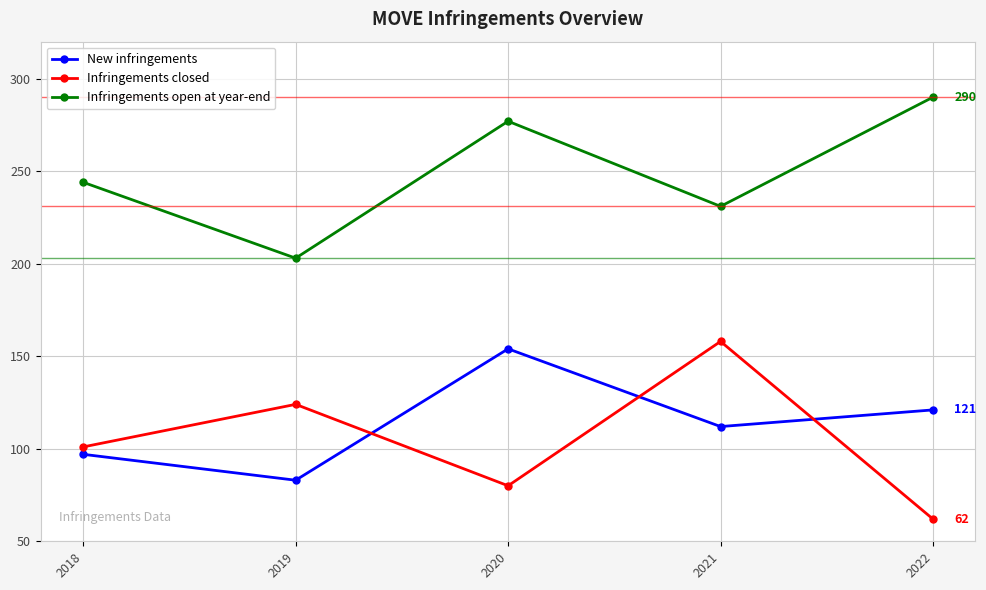

Reading left to right, extract all data points from this chart.

New infringements: 97	83	154	112	121
Infringements closed: 101	124	80	158	62
Infringements open at year-end: 244	203	277	231	290